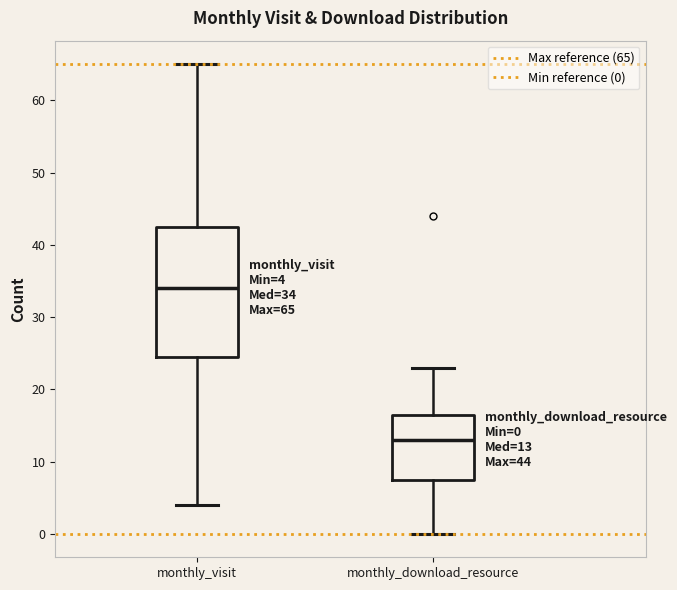

Which box is the tallest, from its lower edge to its upper edge?

monthly_visit